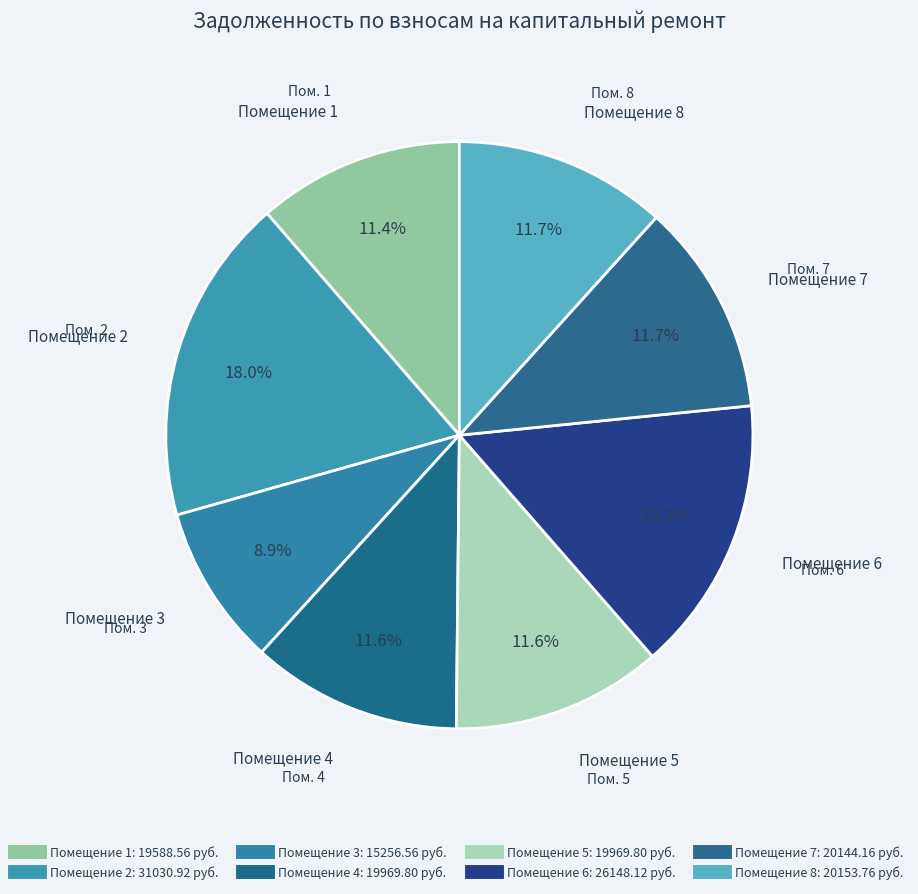

Which category has the biggest portion of the pie?

2